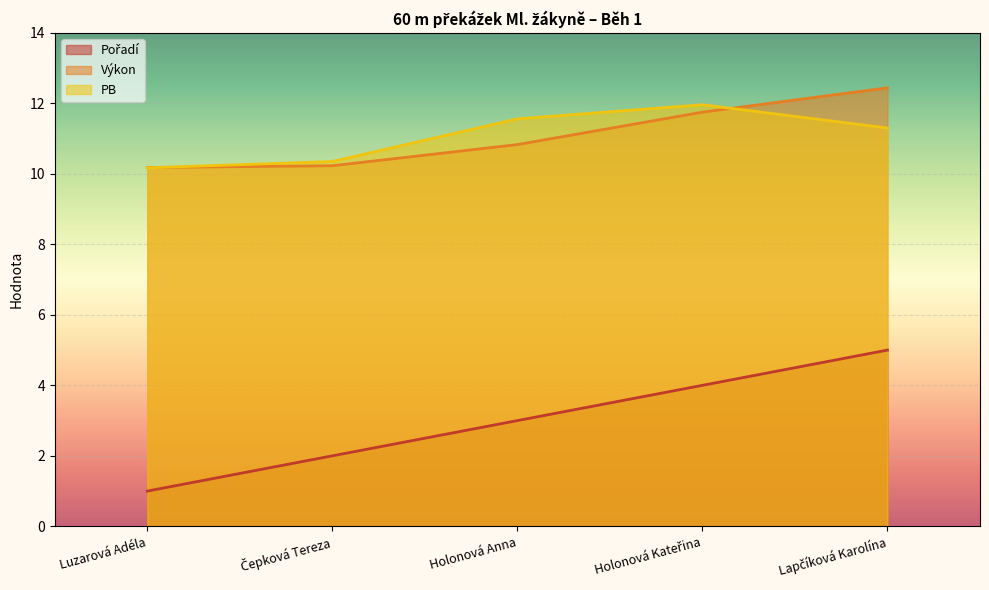

The value of Výkon at Holonová Anna is 5.4. True or false?

False